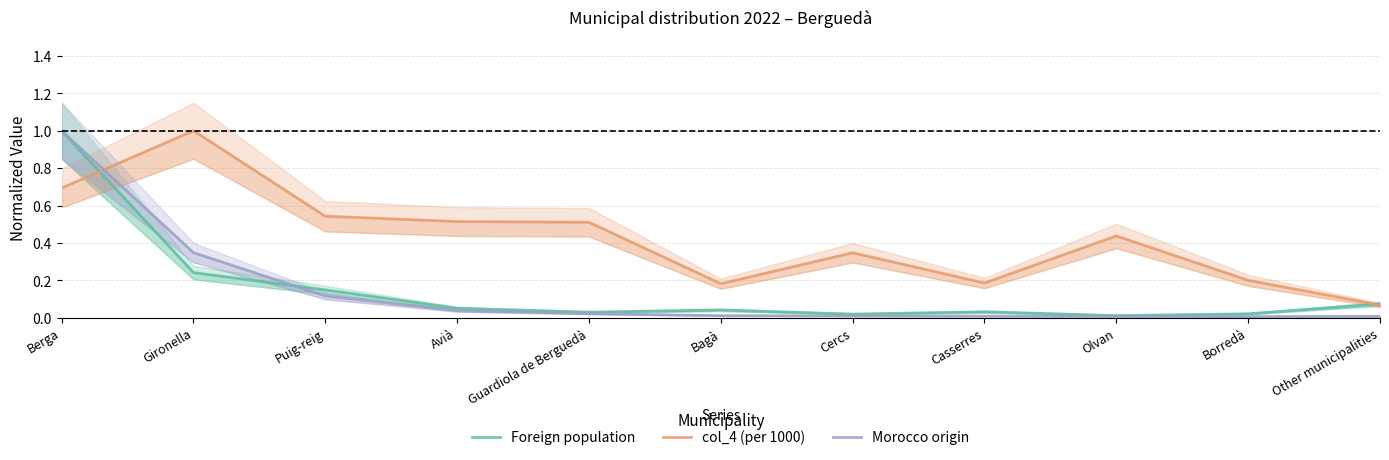

Rank the series at Borredà from lowest to highest value.

Morocco origin, Foreign population, col_4 (per 1000)